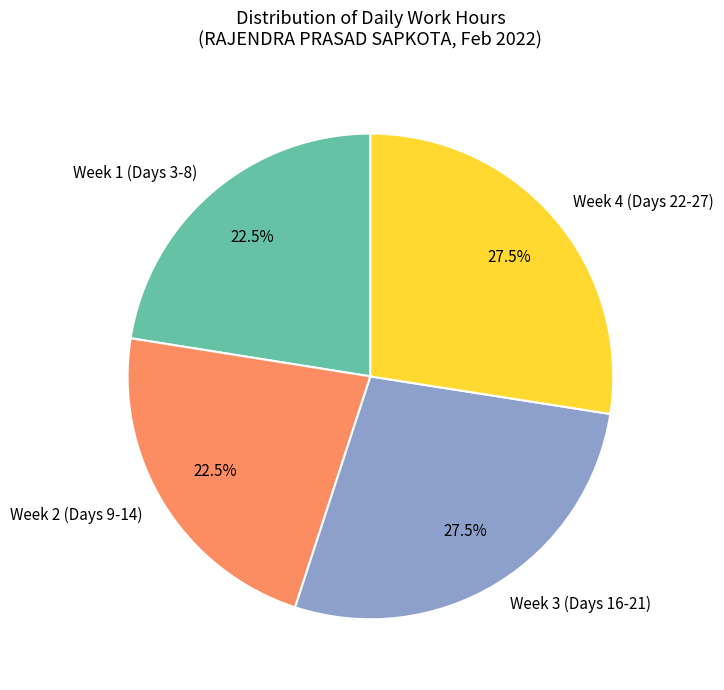

How many segments does this pie chart have?

4